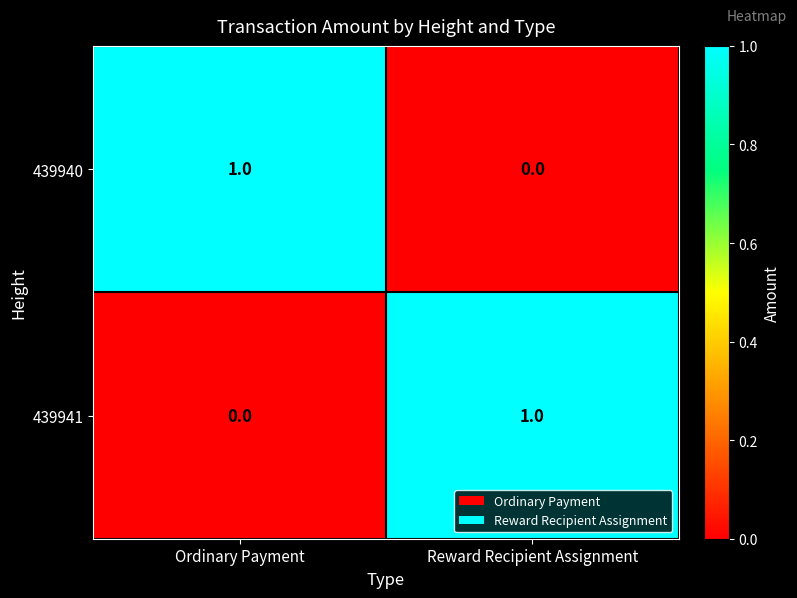

Reading right to left, what are all the values shown in this chart?

439940: Reward Recipient Assignment=0	Ordinary Payment=1
439941: Reward Recipient Assignment=1	Ordinary Payment=0